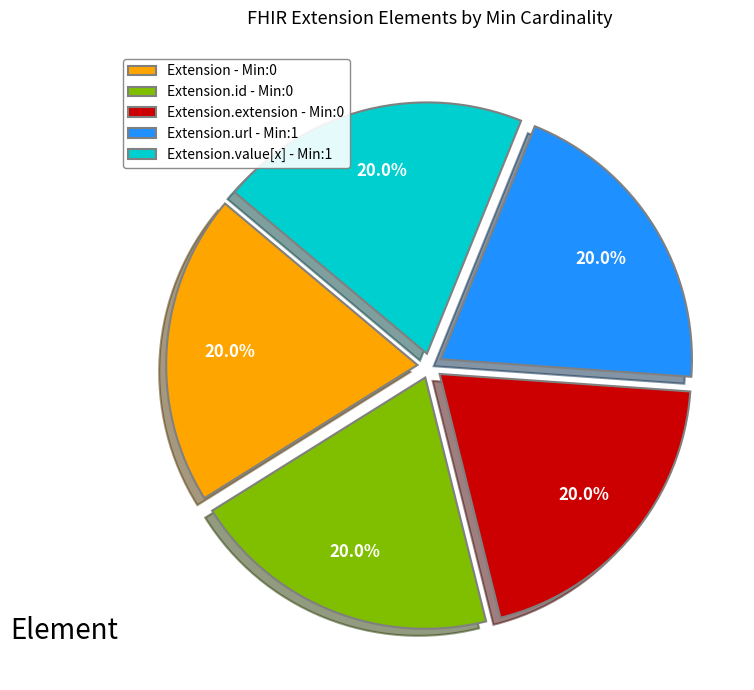

What portion of the pie excludes Extension.id - Min:0?

80.0%